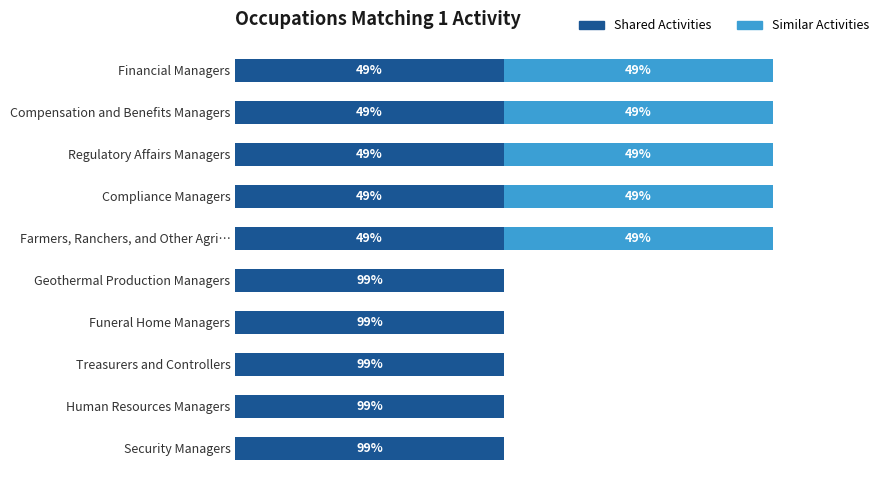

What is the value of the Similar Activities bar at the 3rd from the left?

1.0